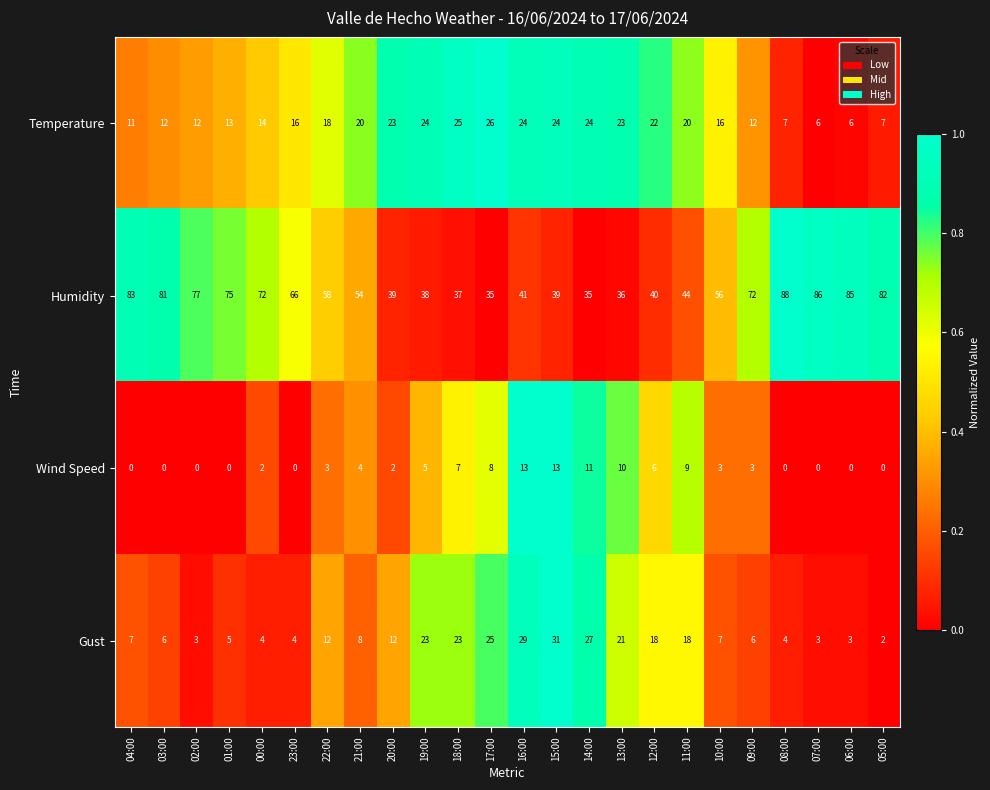

Which category has the highest value in the Temperature series?

17:00